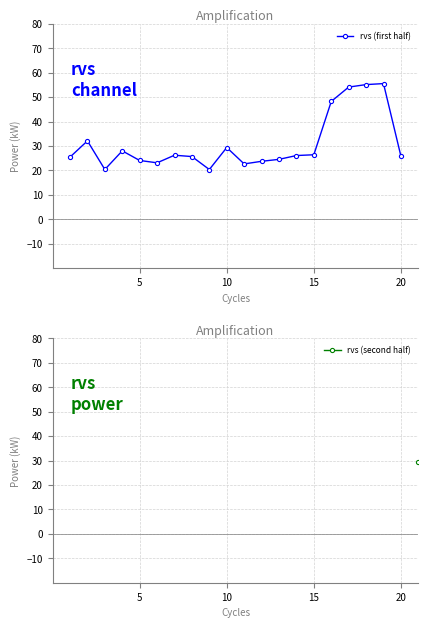

What is the maximum value for rvs (first half)?

55.5